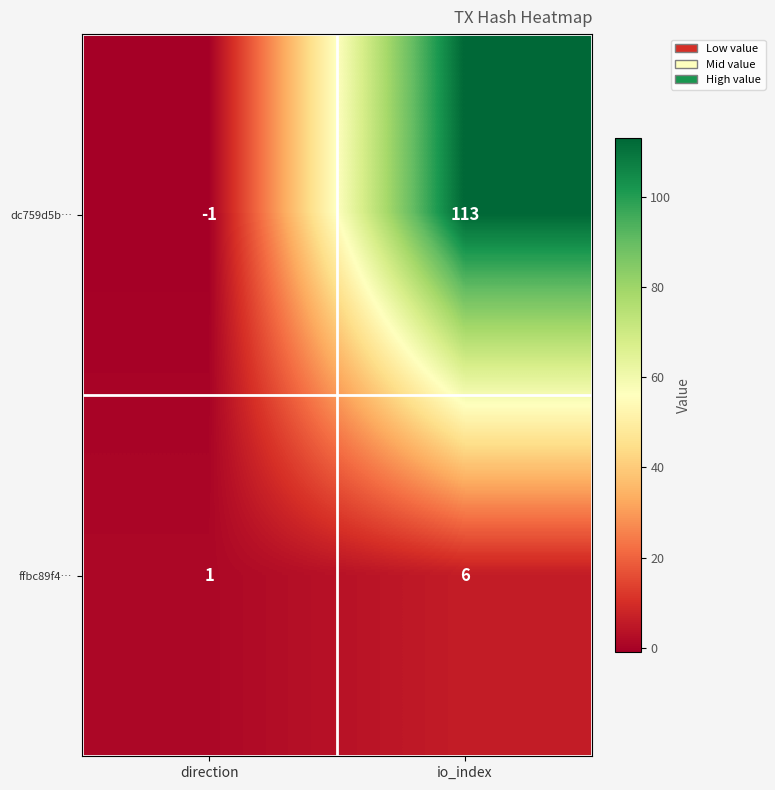

What is the sum of the ffbc89f4… values at io_index and direction?

7